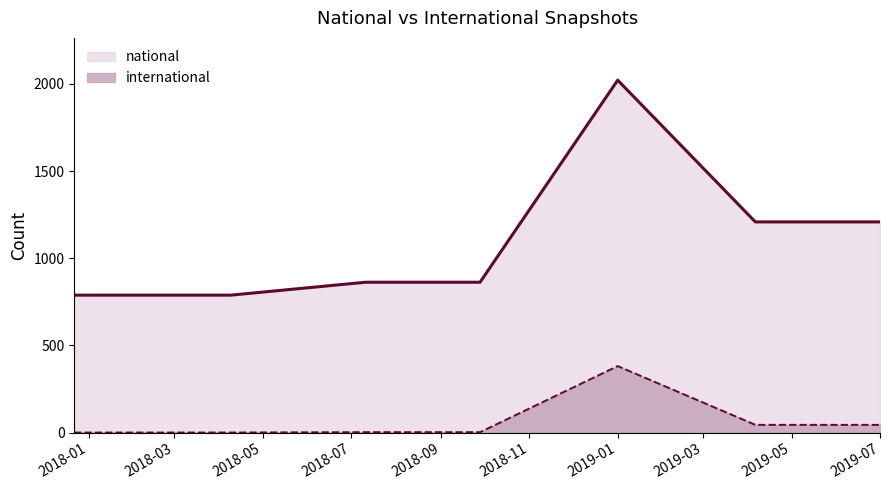

What is the spread (max minus min) of values at 2018-09-28?

860